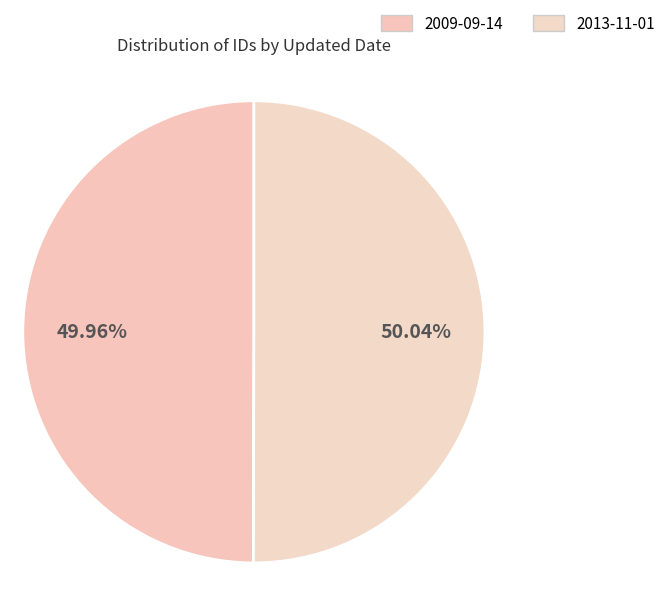

Is 2013-11-01 the majority of the pie?

Yes